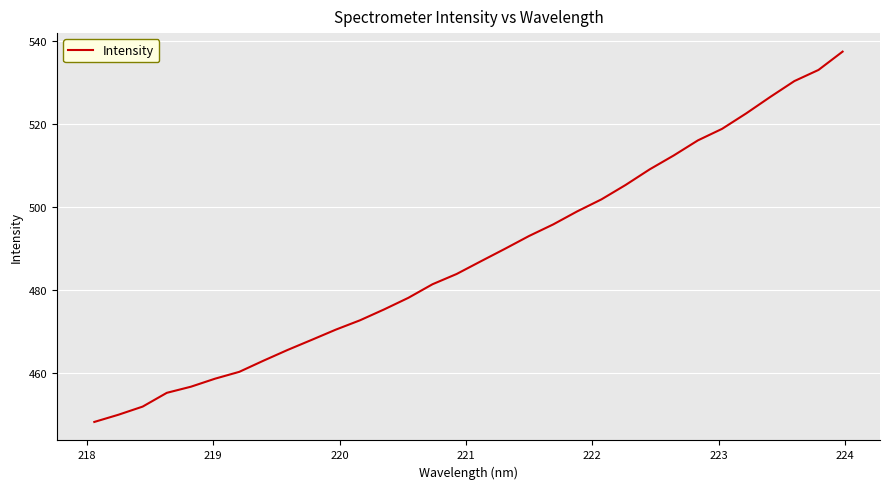

How many lines are shown in the chart?

1